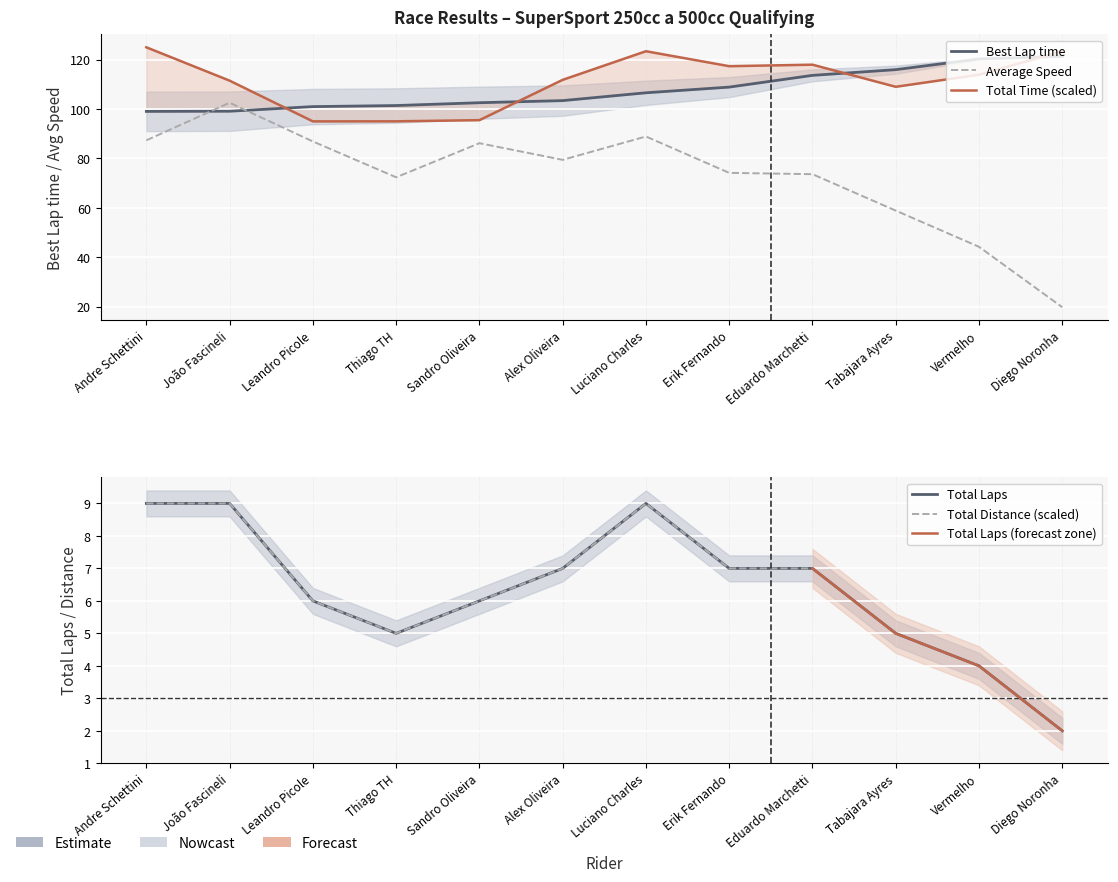

How many values in the Total Laps series exceed 7?

3